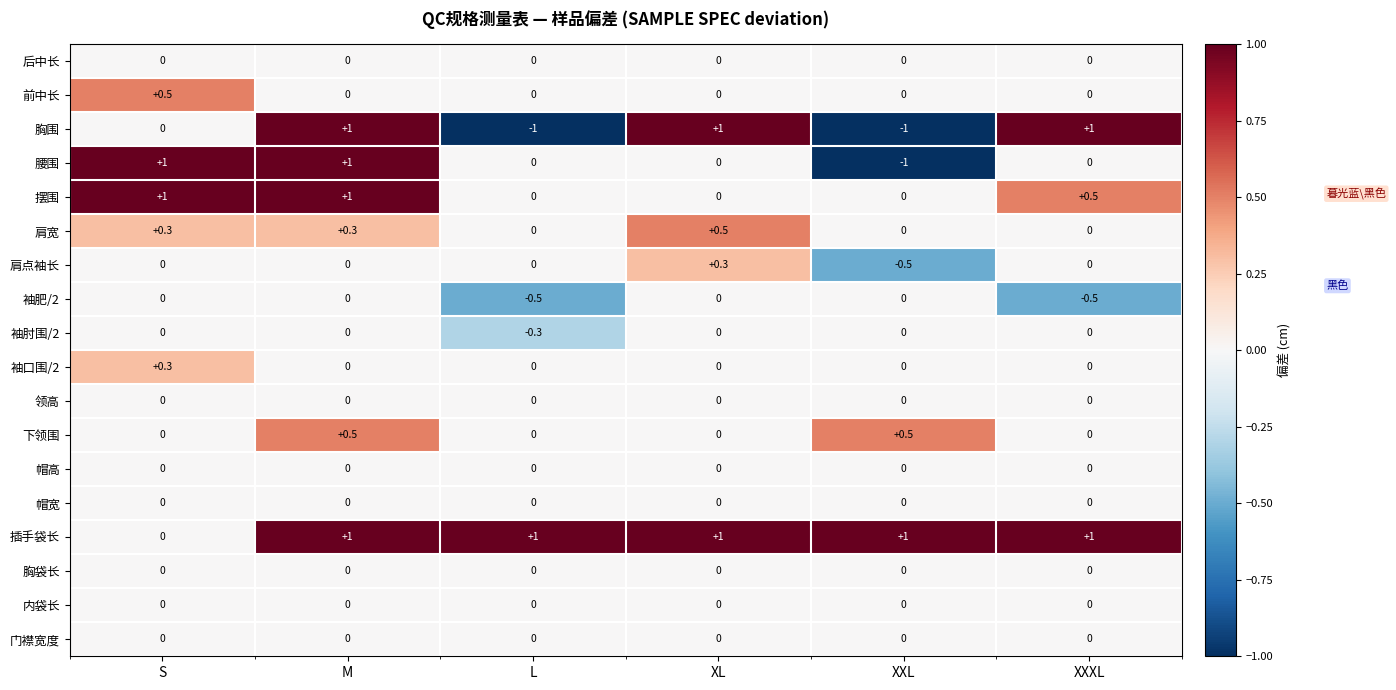

How many data points does each series have?

6